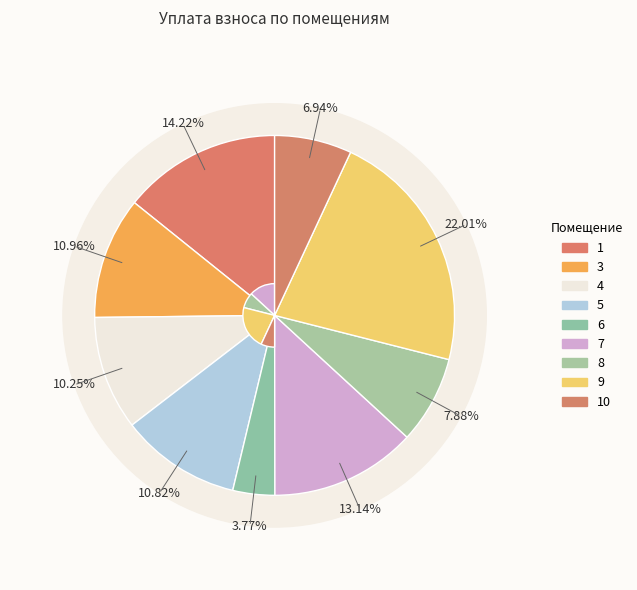

Does 3 account for over 50% of the chart?

No